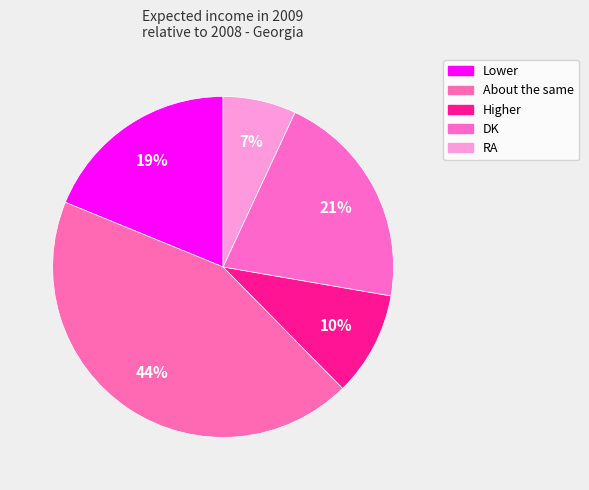

To the nearest percent, what is the combined percentage of Lower and DK?

40%